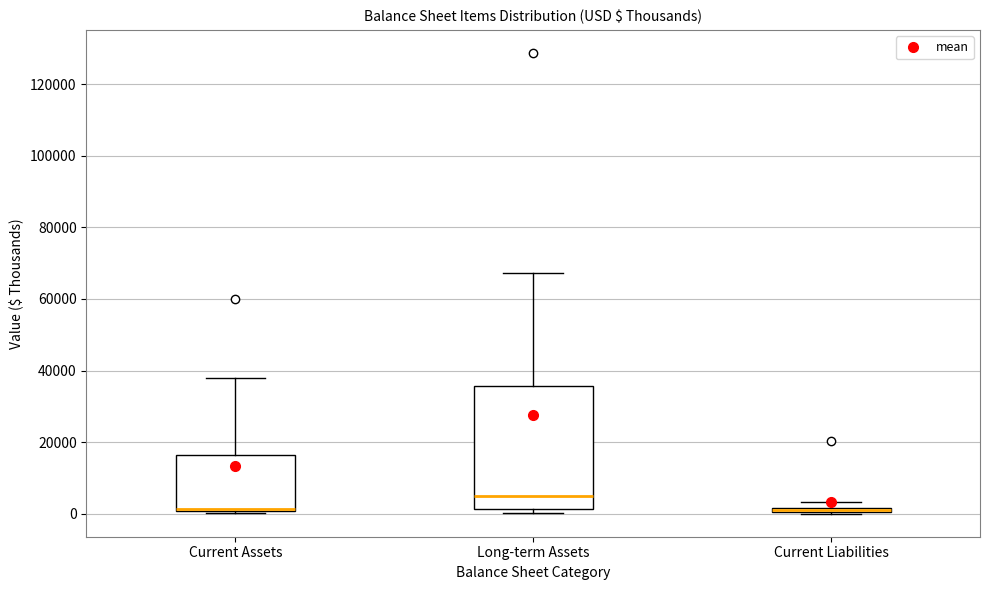

Comparing the boxes themselves (not the whiskers), which one is the tallest?

Long-term Assets